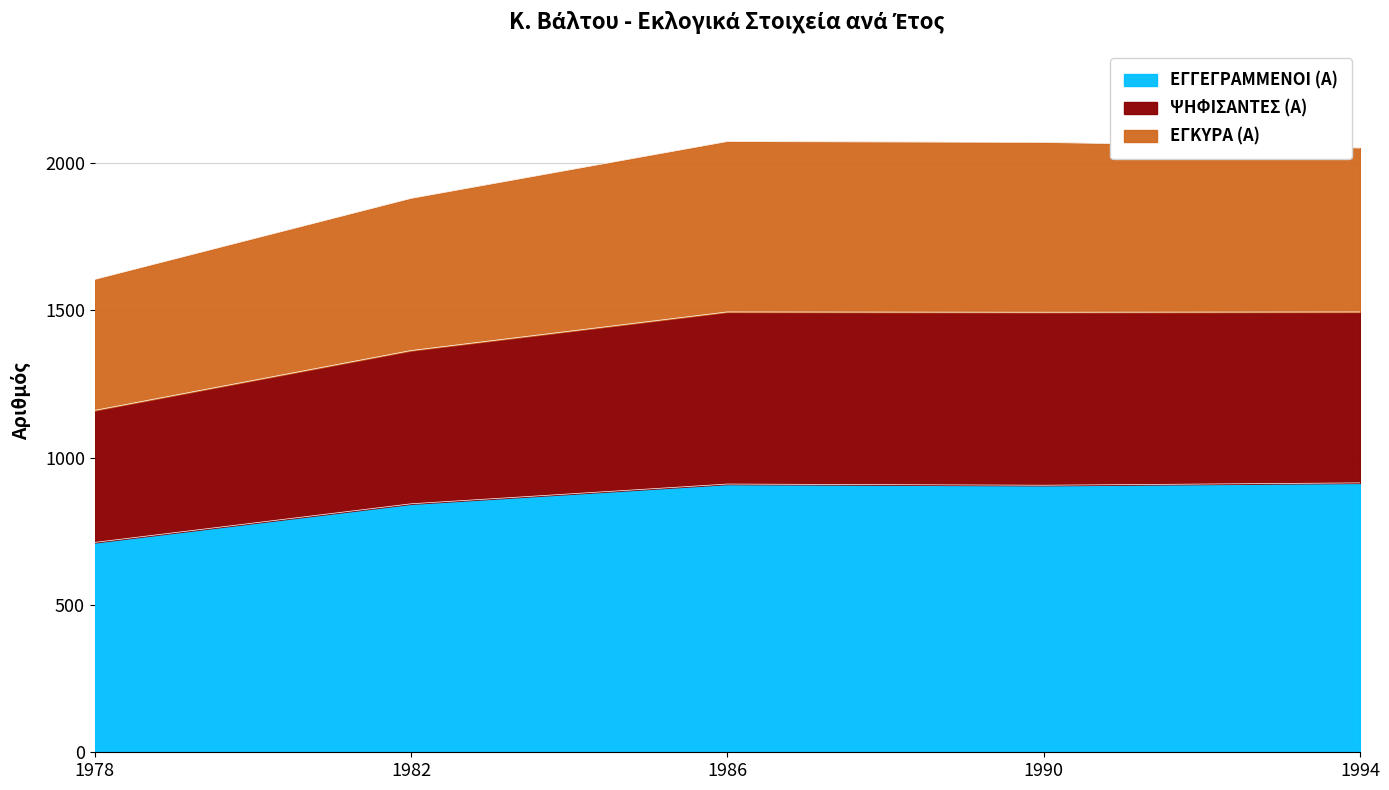

True or false: ΕΓΓΕΓΡΑΜΜΕΝΟΙ (Α) has a value of 914 at 1994.

True